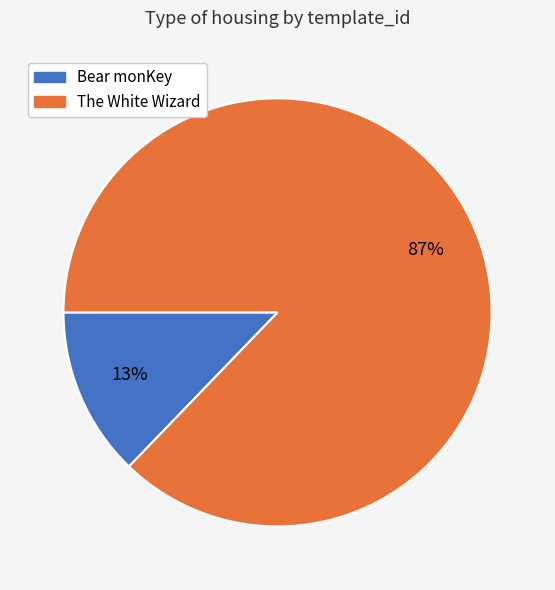

What is the smallest slice in the pie chart?

Bear monKey